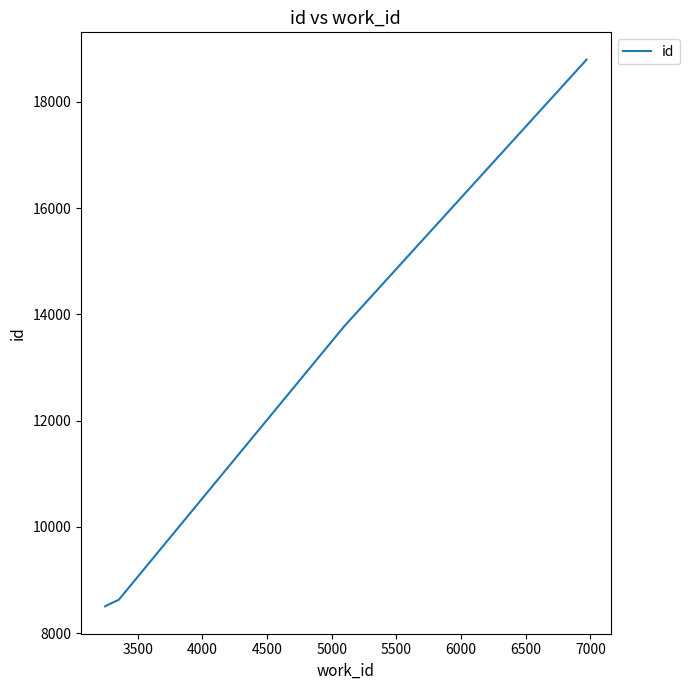

At which label is the value closest to 13647?

5000